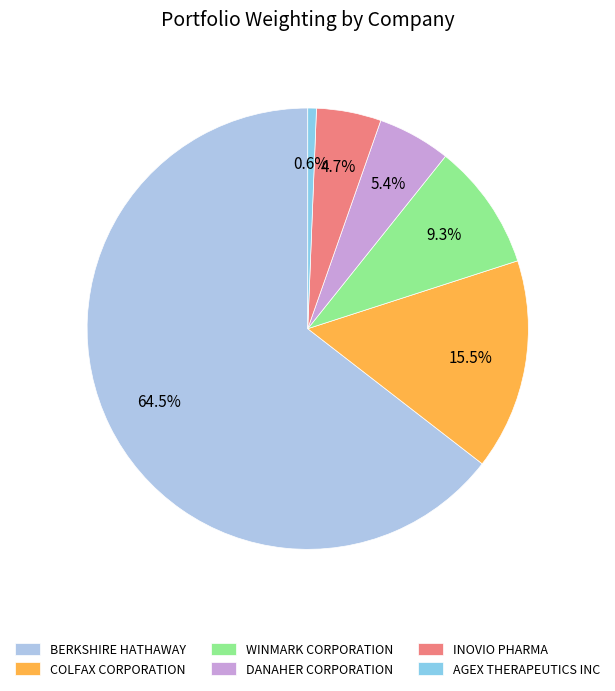

Rank the categories by value from highest to lowest.

BERKSHIRE HATHAWAY, COLFAX CORPORATION, WINMARK CORPORATION, DANAHER CORPORATION, INOVIO PHARMA, AGEX THERAPEUTICS INC